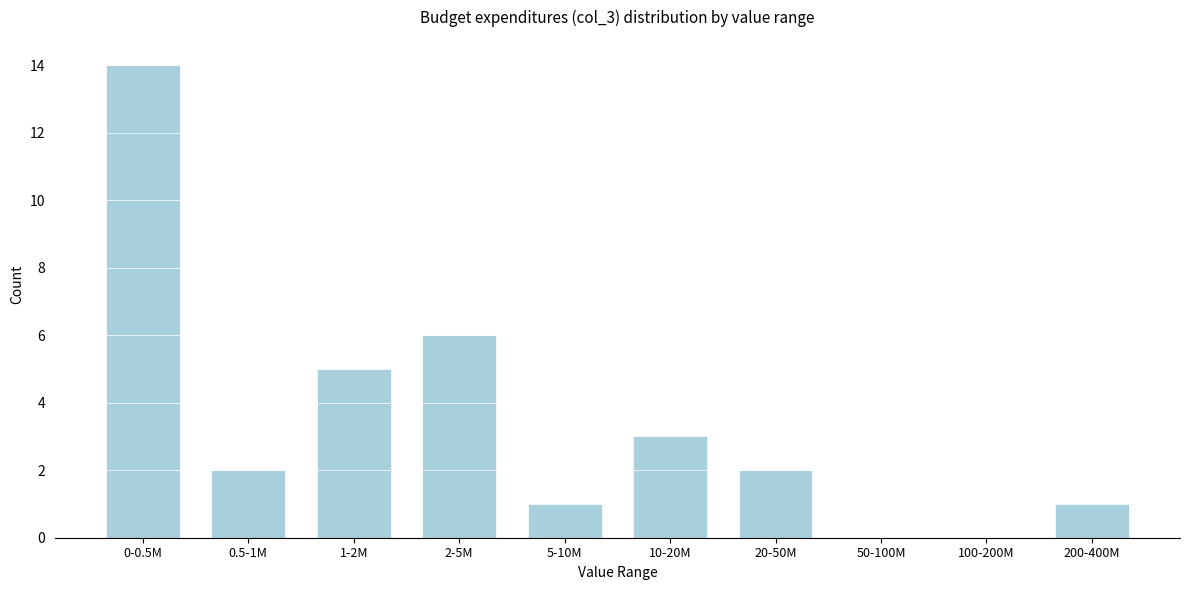

Reading right to left, list all the values displayed in this chart.

200-400M=1	100-200M=0	50-100M=0	20-50M=2	10-20M=3	5-10M=1	2-5M=6	1-2M=5	0.5-1M=2	0-0.5M=14